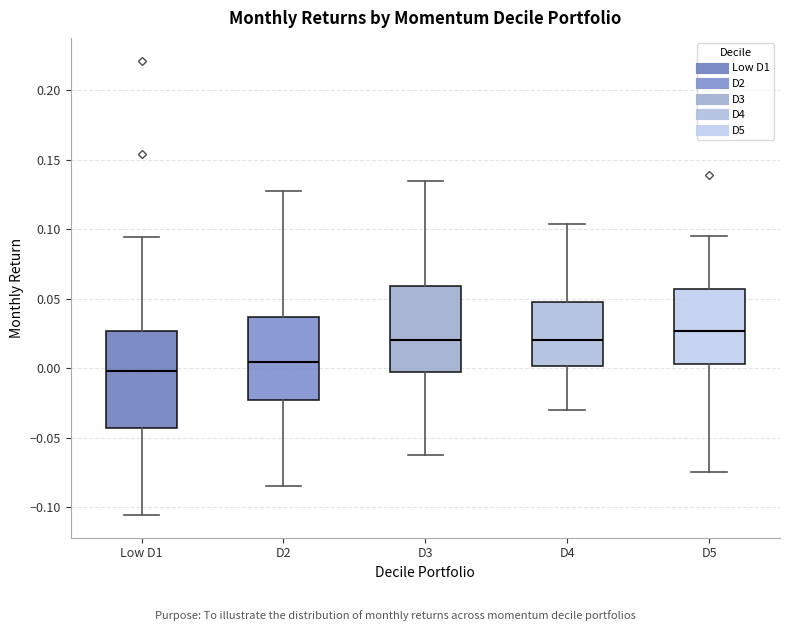

Which box has the lowest median line?

Low D1